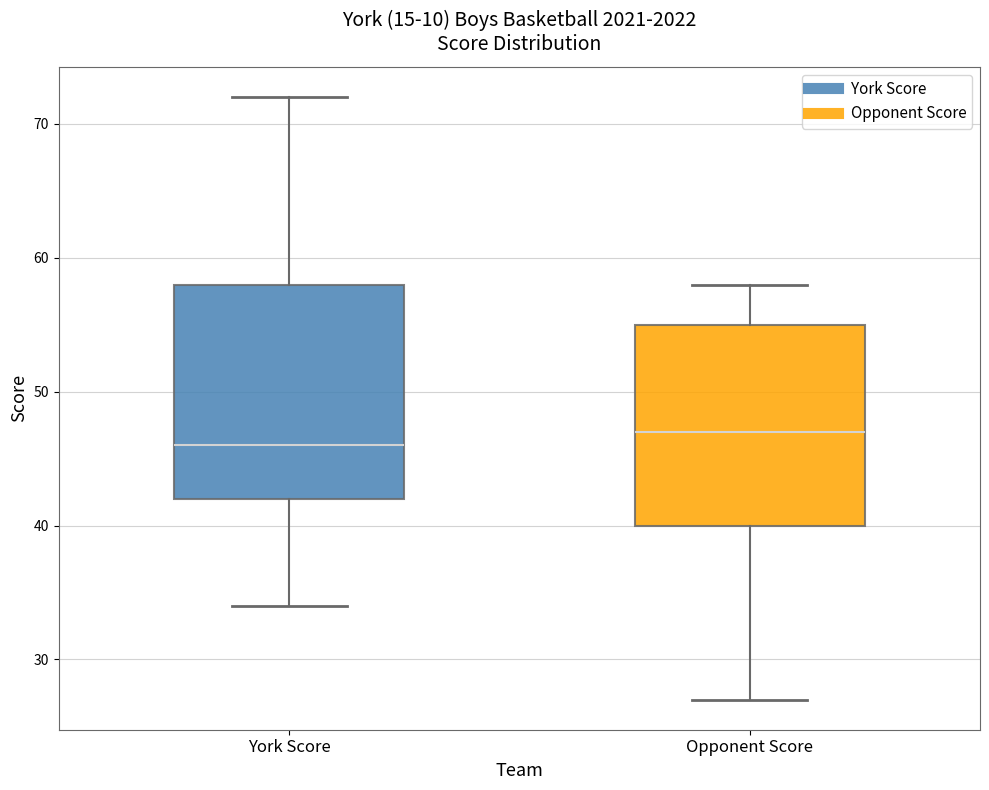

Where does the upper whisker of the box for Opponent Score end on the y-axis? The values are not printed on the chart, so give them approximately, as read against the axis.

58